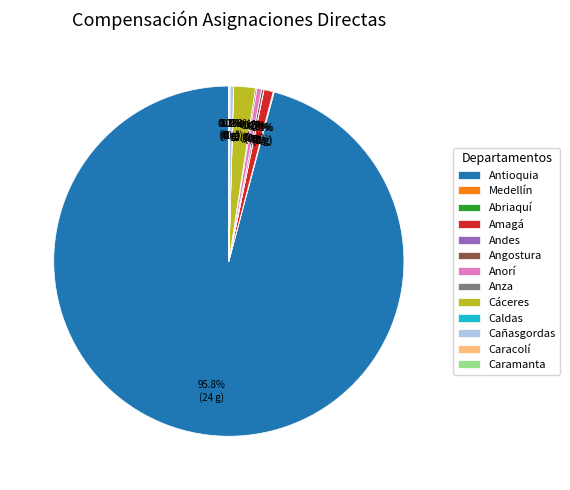

To the nearest percent, what is the average slice percentage?

8%